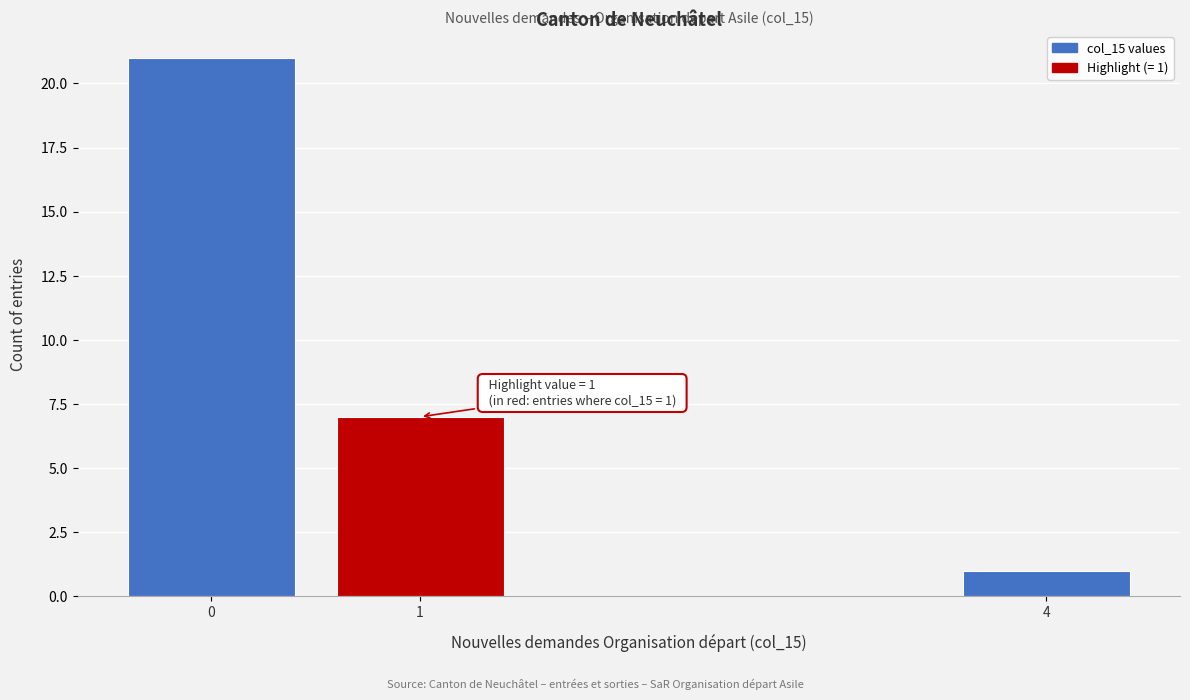

Reading right to left, list all the values displayed in this chart.

1	7	21